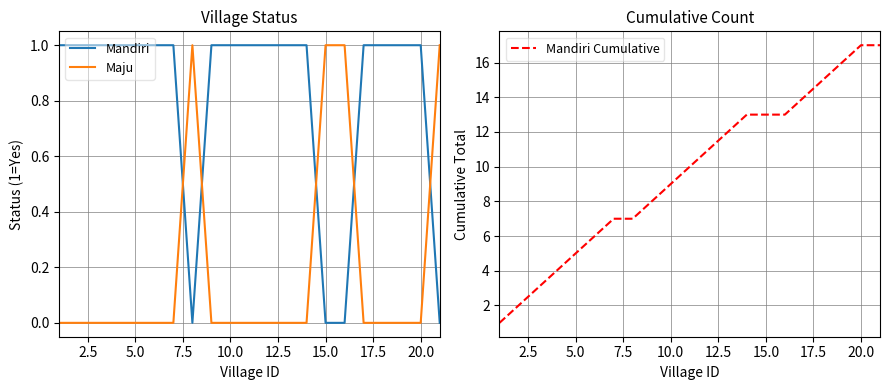

Count the Maju values in the range 0 to 1.

21